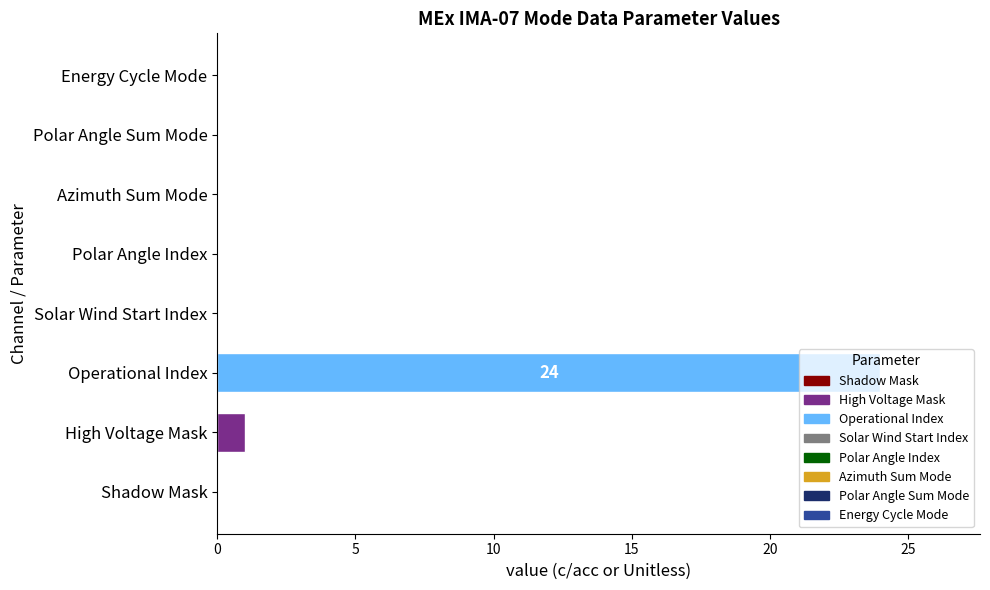

Between Operational Index and Solar Wind Start Index, which is larger?

Operational Index